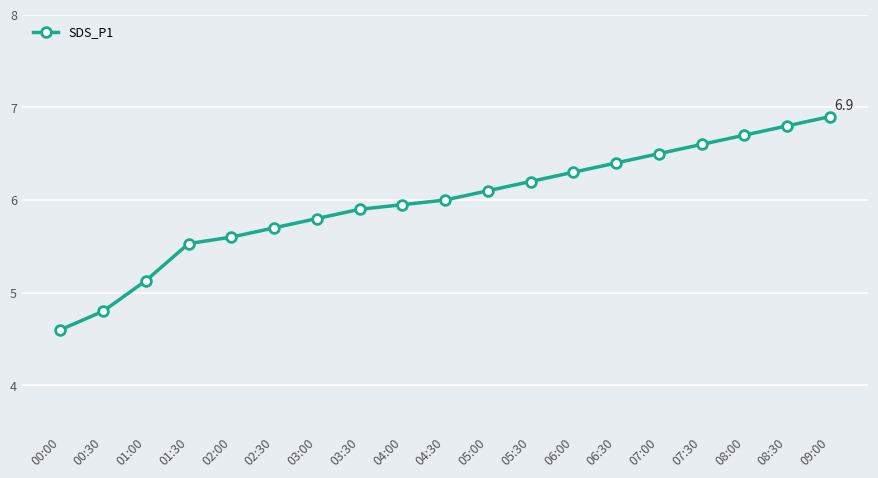

What value does the data have at 02:30?

5.7